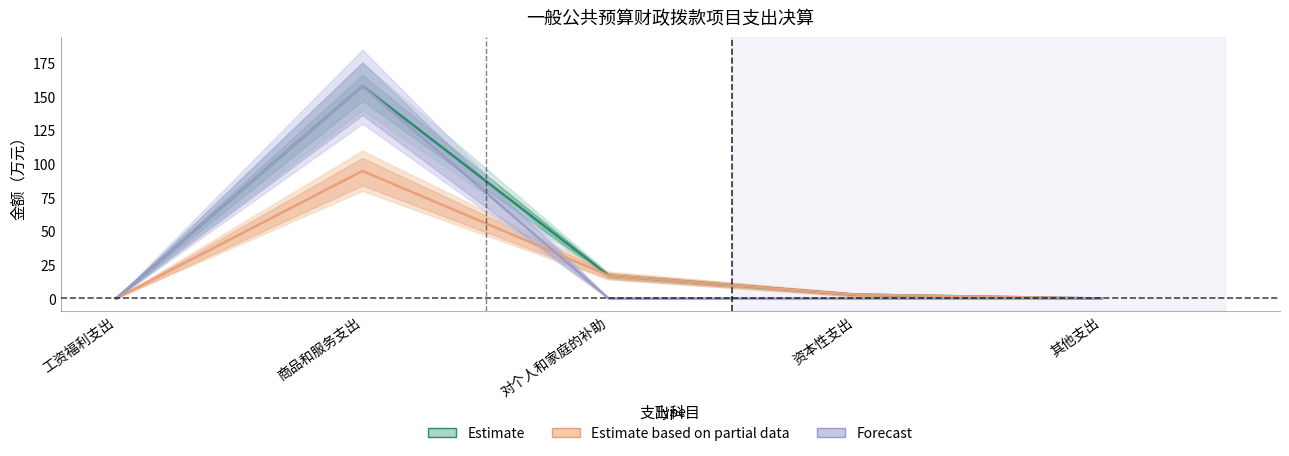

How many positive values does the Estimate series have?

3